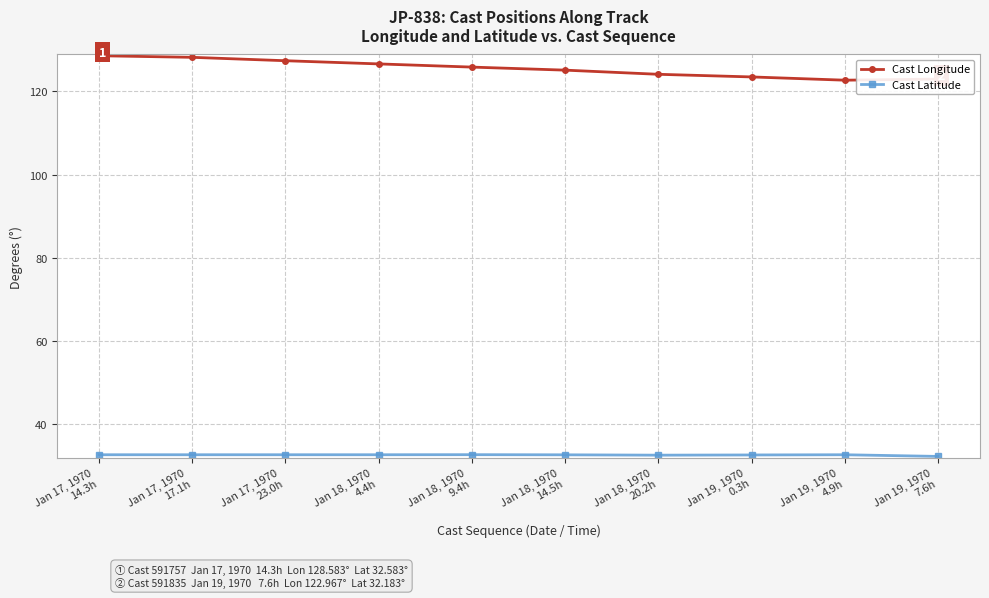

Which series has the widest spread of values?

Cast Longitude